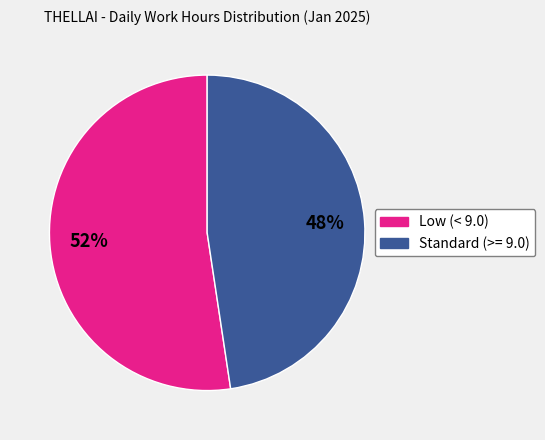

Does any single category account for the majority?

Yes